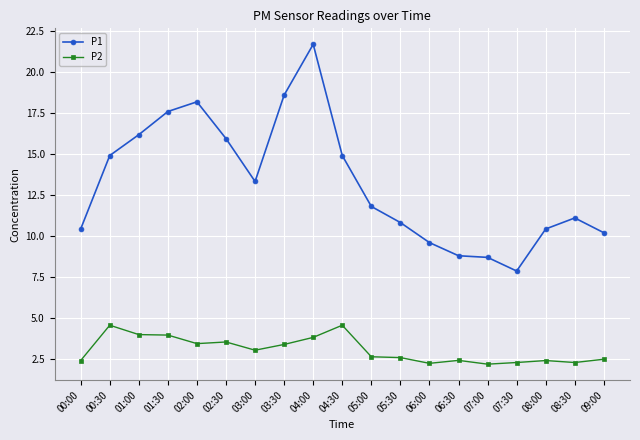

Is this an area chart (filled region under the line)?

No